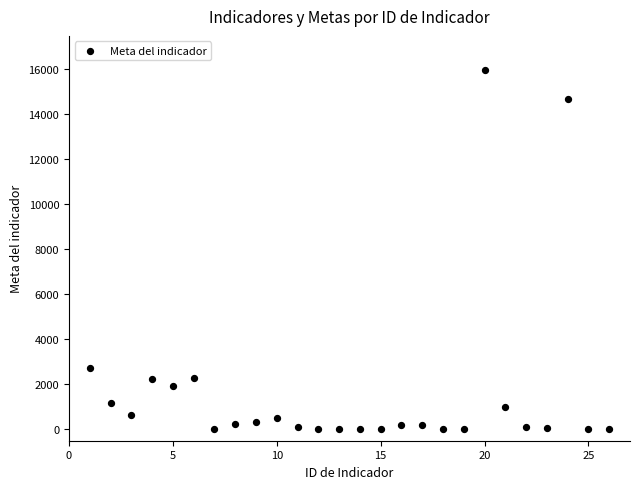

What Y value in the scatter plot is closest to 7987?

2738